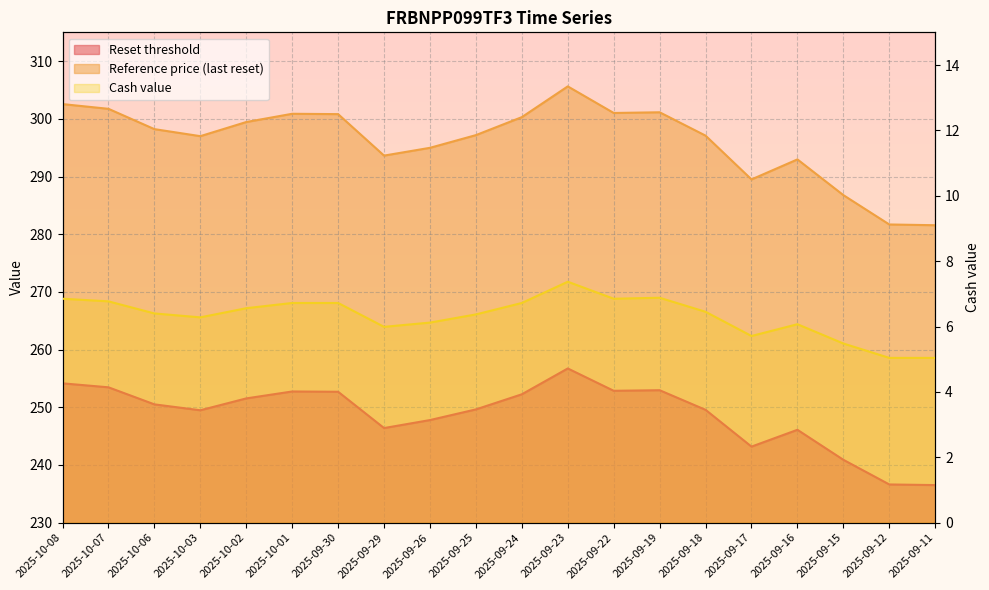

In Reference price (last reset), how many points are lower than both neighbors (excluding endpoints)?

4